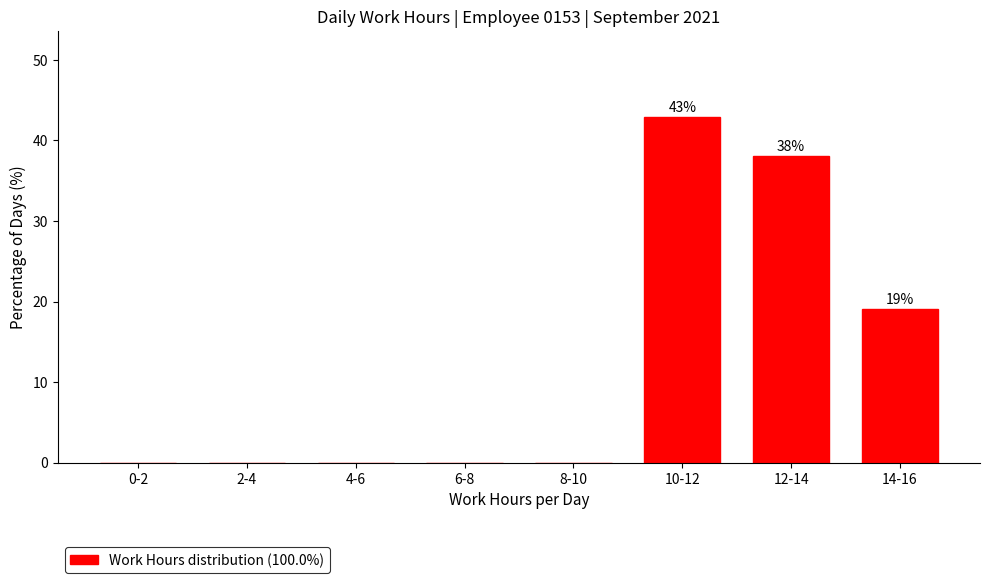

Reading left to right, list all the values displayed in this chart.

0-2=0.0	2-4=0.0	4-6=0.0	6-8=0.0	8-10=0.0	10-12=42.9	12-14=38.1	14-16=19.0